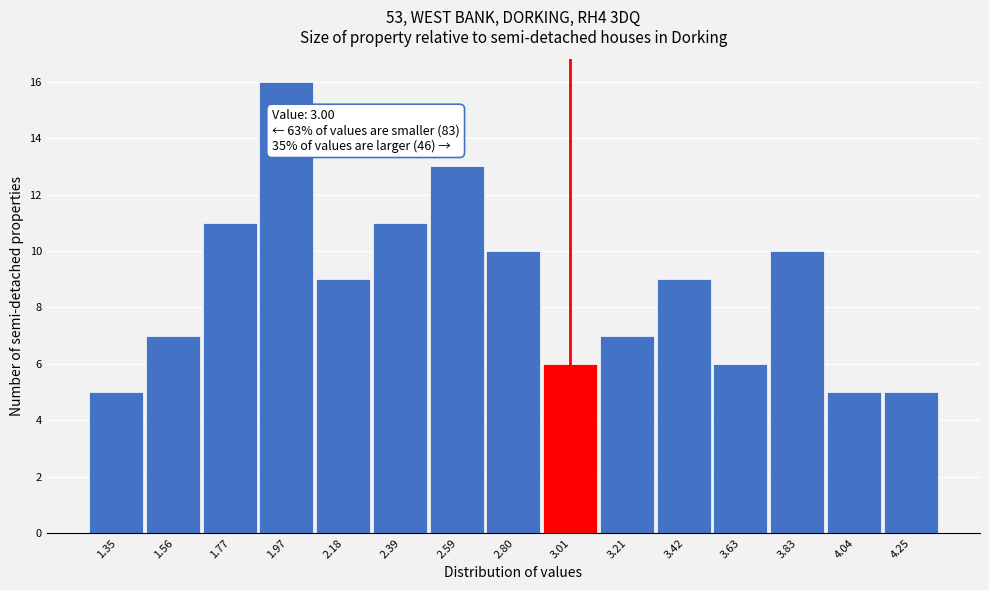

Over which range of the x-axis is the bar tallest?

1.85 to 2.10